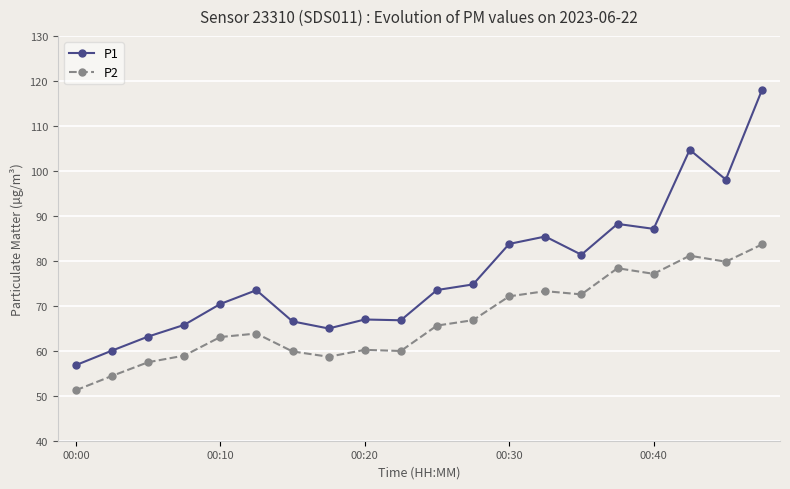

What is the sum of all P2 values?

1337.8